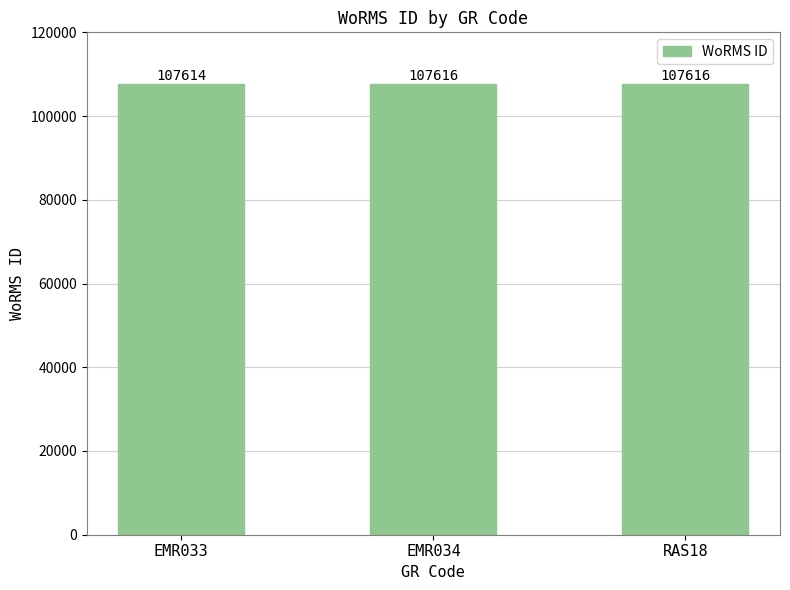

How many bars are there in total?

3